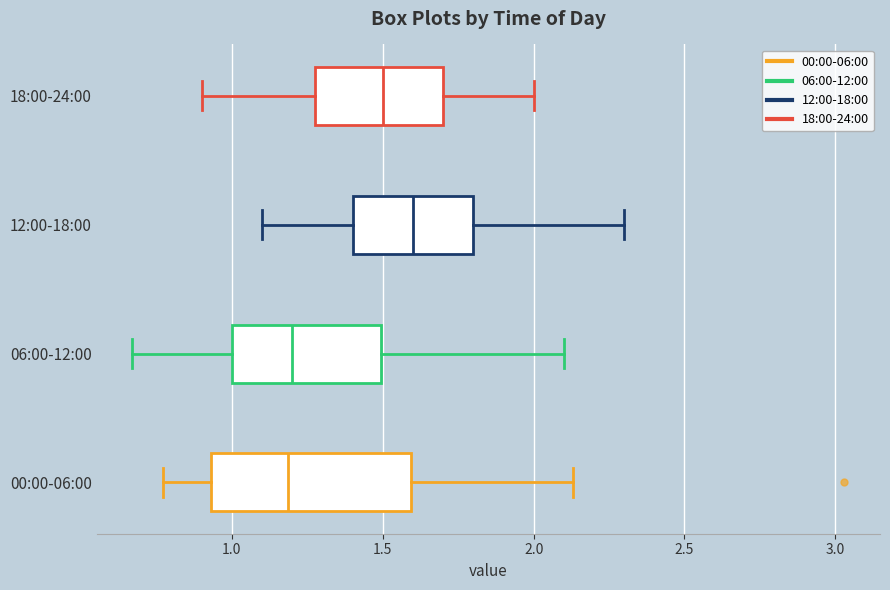

Reading bottom to top, transcribe this box plot: for each box, give where its median line is, the range the box spans, and where its two whiskers end, as read against the x-axis. The values are not printed on the chart, so give them approximately, as read against the axis.

00:00-06:00: median 1.20, box 0.95 to 1.60, whiskers 0.75 to 2.15
06:00-12:00: median 1.20, box 1.00 to 1.50, whiskers 0.65 to 2.10
12:00-18:00: median 1.60, box 1.40 to 1.80, whiskers 1.10 to 2.30
18:00-24:00: median 1.50, box 1.30 to 1.70, whiskers 0.90 to 2.00